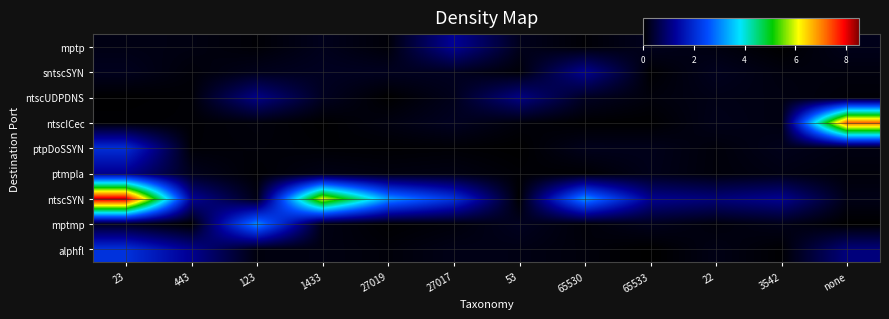

Count the number of categories in the chart.

12